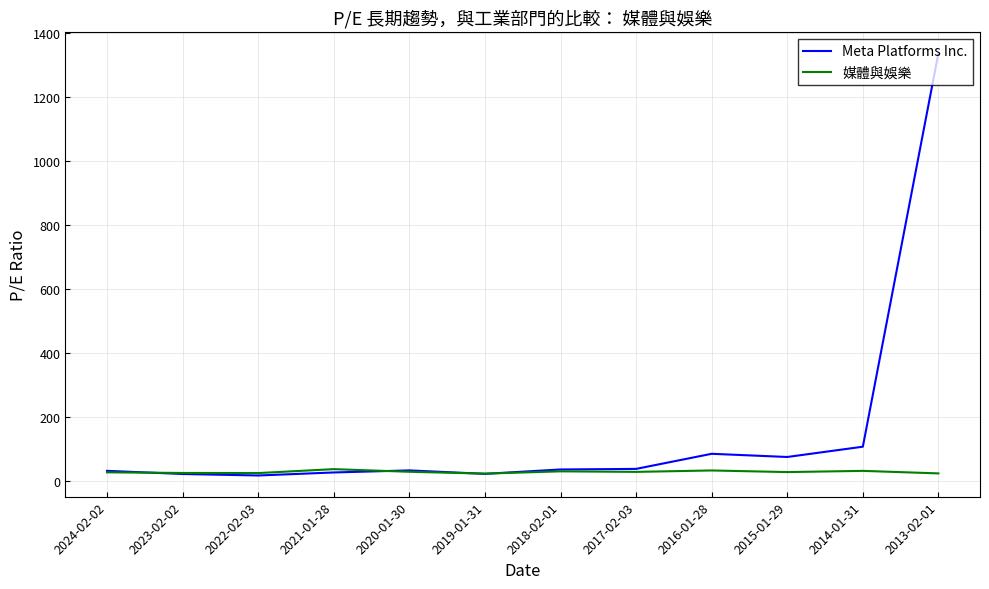

At which category does the chart reach its peak across all series?

2013-02-01